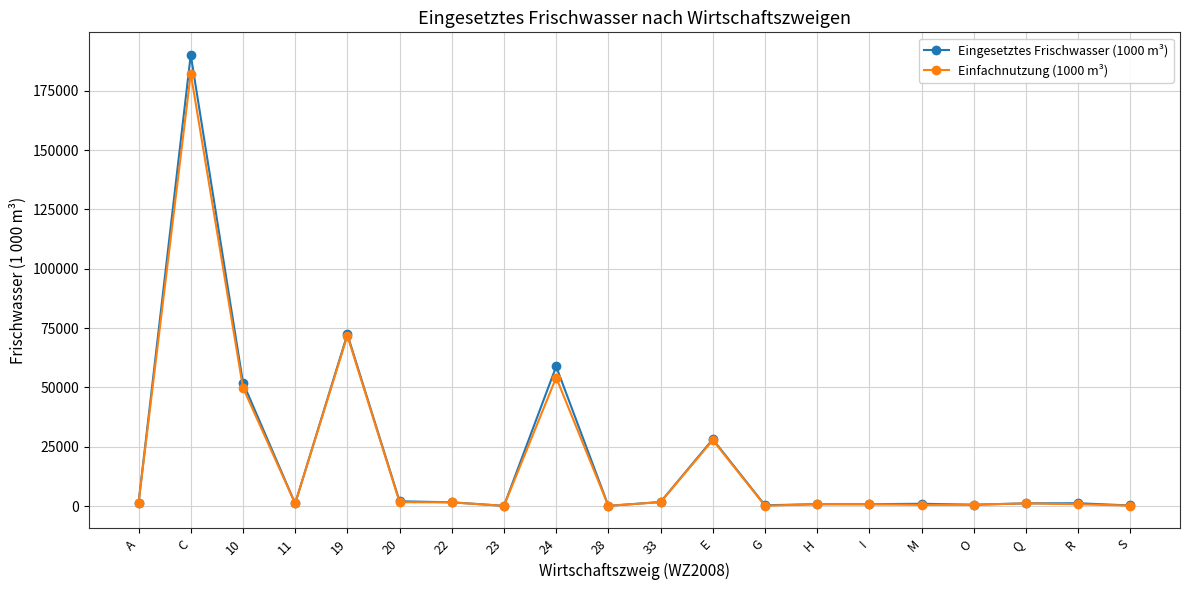

What is the average value of the Einfachnutzung (1000 m³) series?

19884